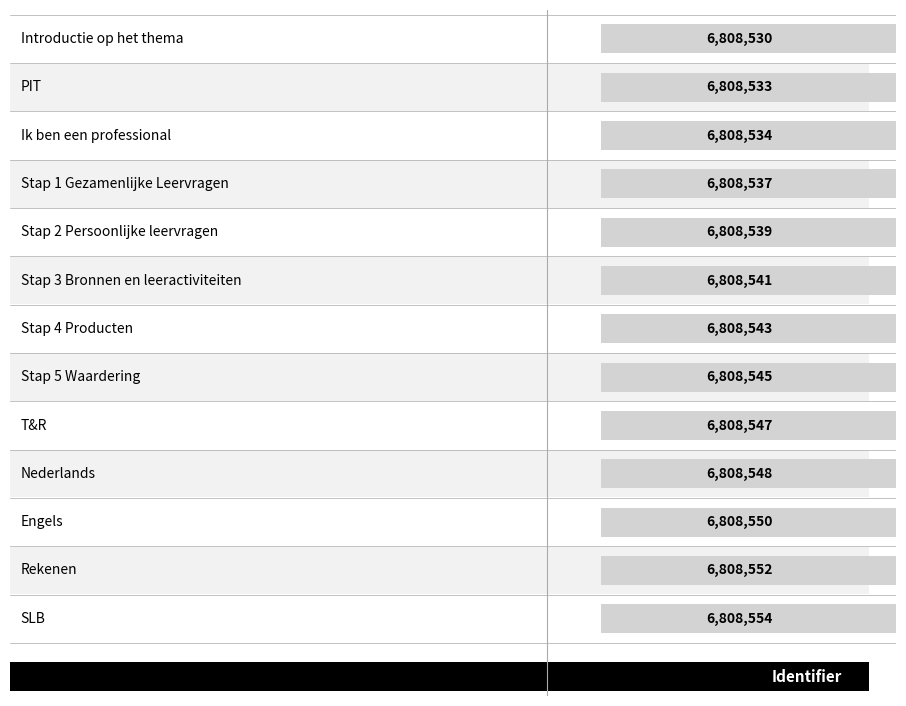

What is the sum of all values?

88511053